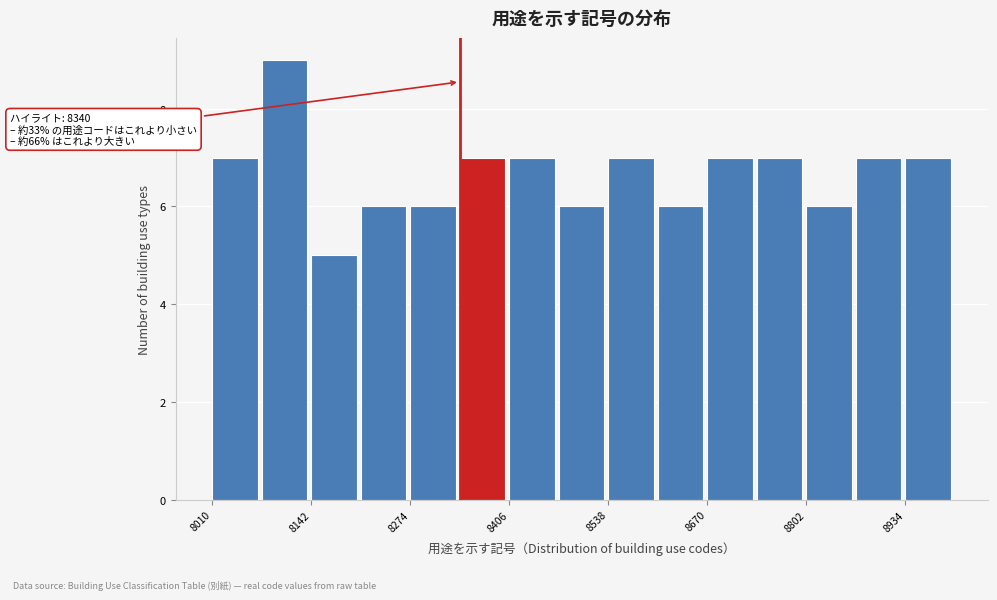

Read against the x-axis, roughly where is the centre of the tallest bar?

8100